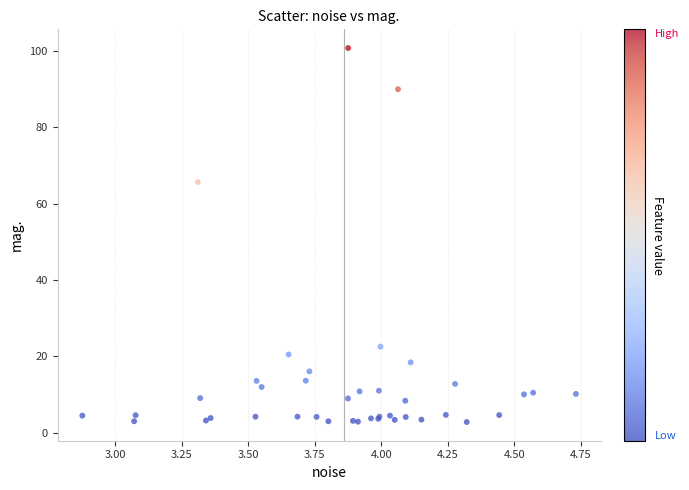

What Y value in the scatter plot is closest to 51?

65.7